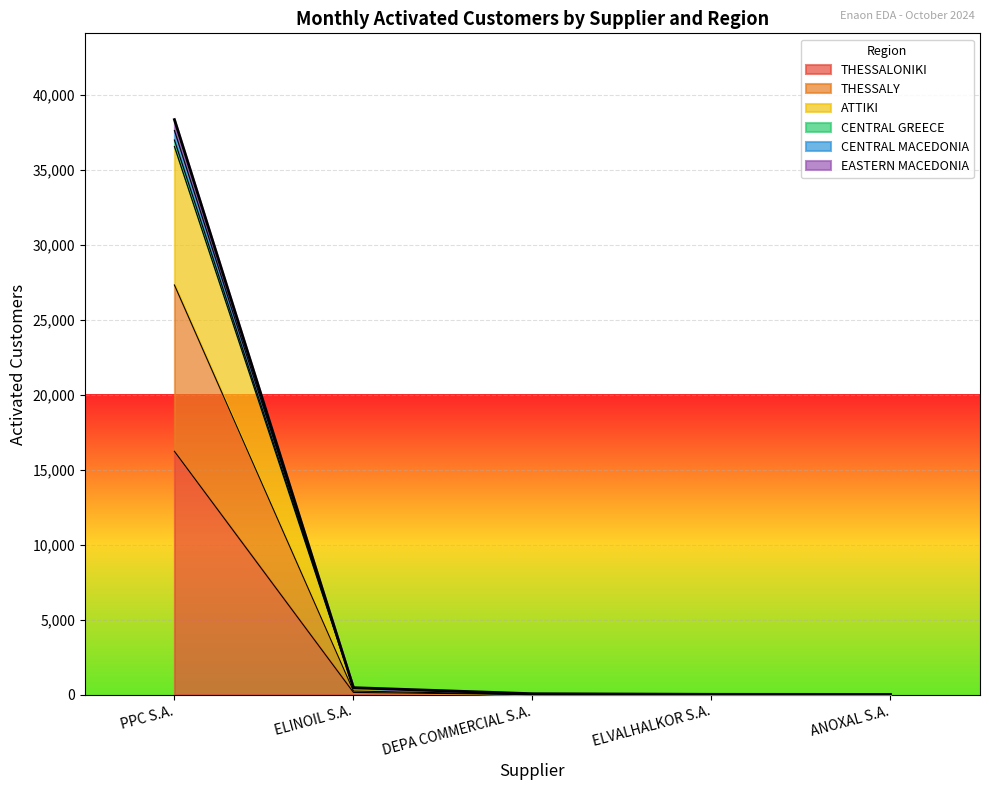

What is the difference between the ATTIKI values at ELVALHALKOR S.A. and ELINOIL S.A.?

434